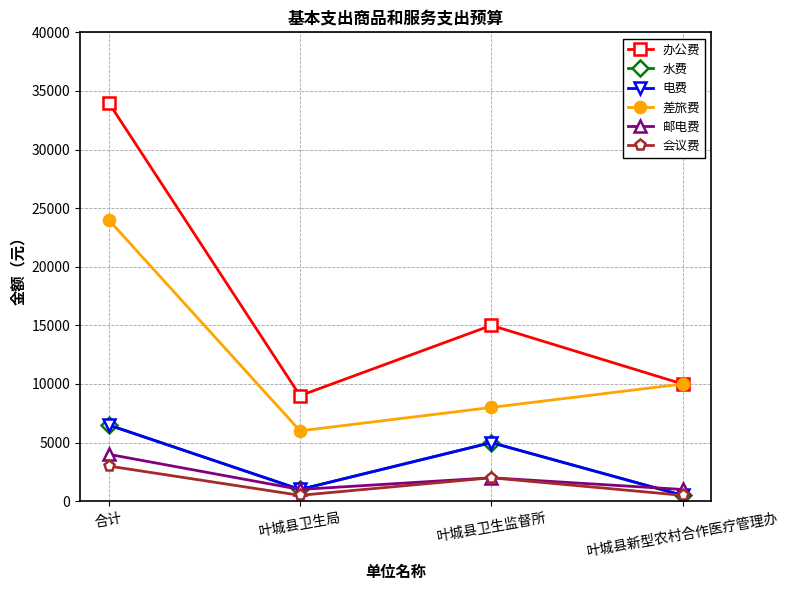

Is this an area chart (filled region under the line)?

No